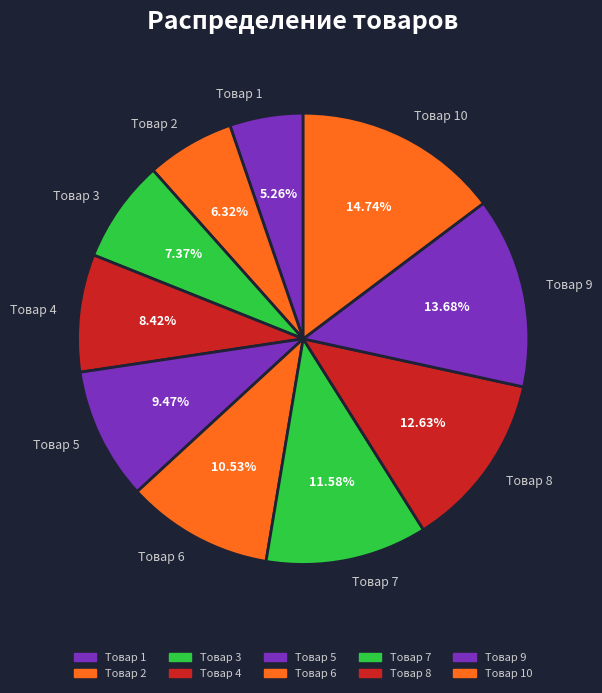

To the nearest percent, what portion does Товар 8 represent?

13%